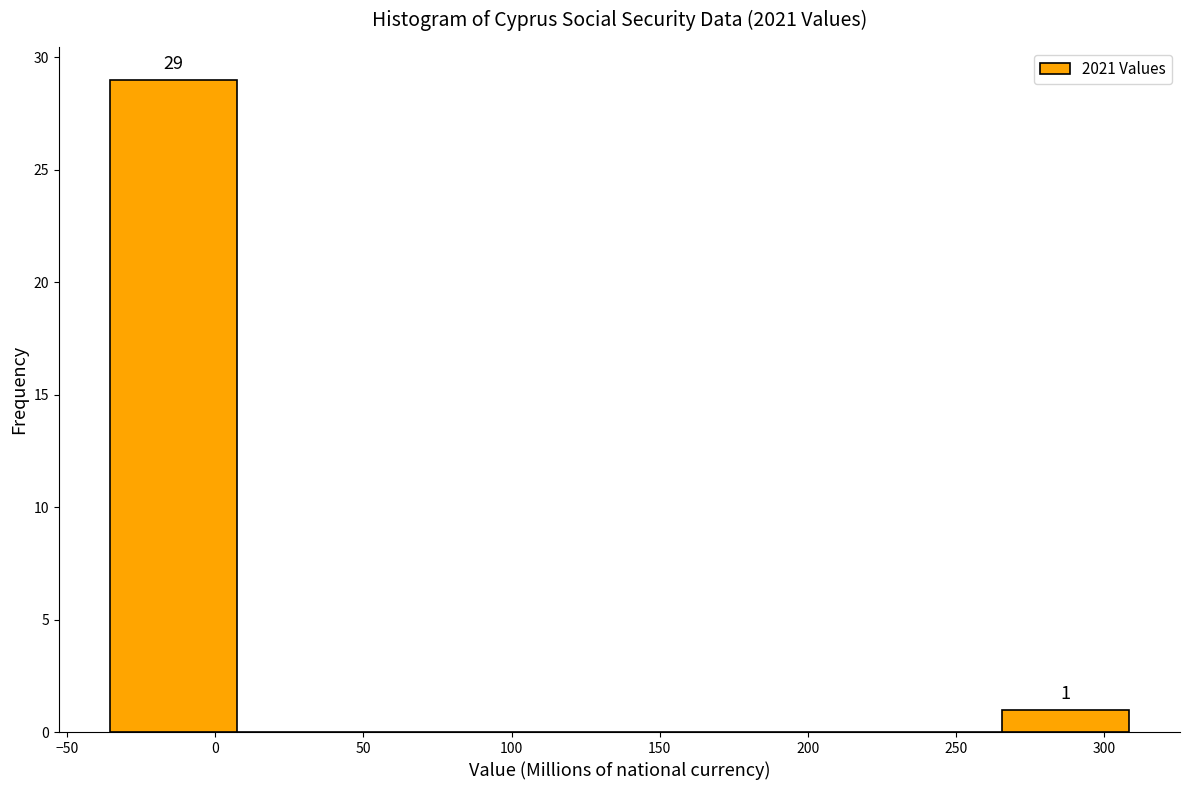

Over which range of the x-axis is the bar tallest?

-35 to 5